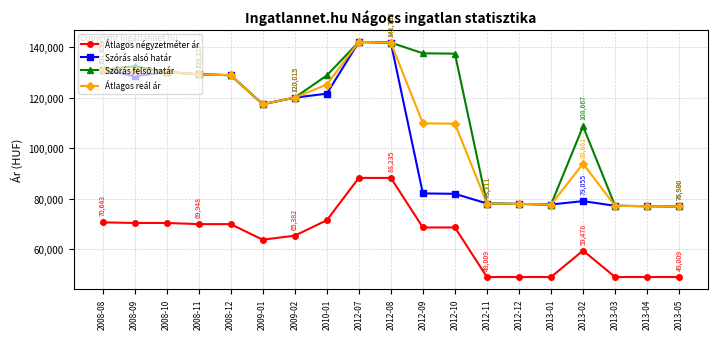

What is the maximum value shown in the chart?

142046